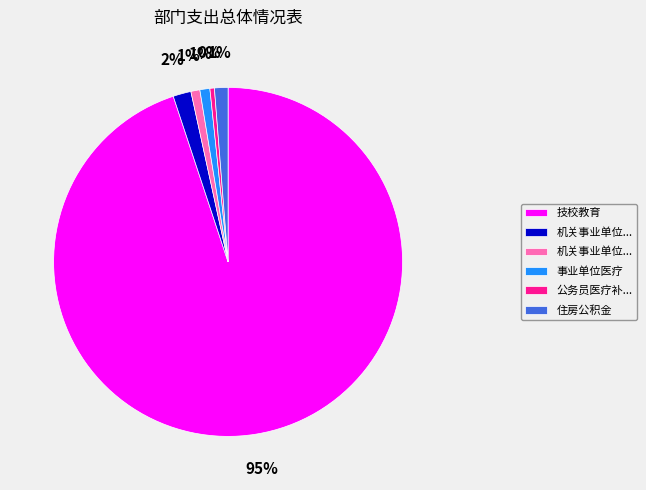

Is there any slice that represents more than half of the pie?

Yes